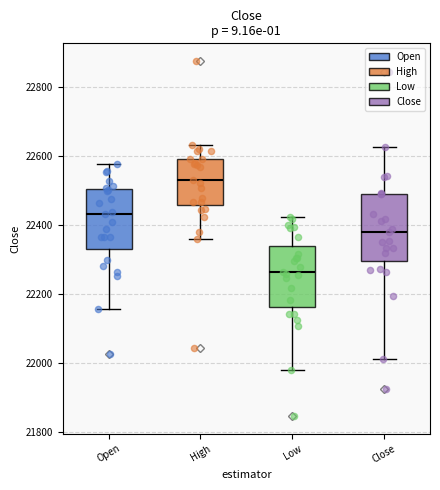

Reading left to right, read every box against the y-axis: the position of its median line, the range the box covers, and the ends of its whiskers. The values are not printed on the chart, so give them approximately, as read against the axis.

Open: median 22440, box 22340 to 22500, whiskers 22160 to 22580
High: median 22540, box 22460 to 22600, whiskers 22360 to 22640
Low: median 22260, box 22160 to 22340, whiskers 21980 to 22420
Close: median 22380, box 22300 to 22500, whiskers 22020 to 22620